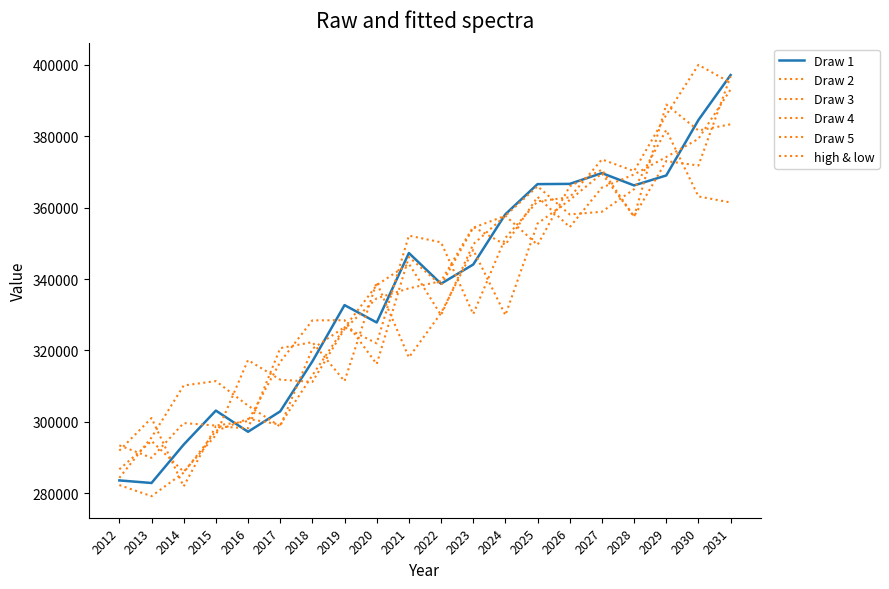

Is the value of Draw 1 at 2012 greater than the value of Draw 2 at 2022?

No